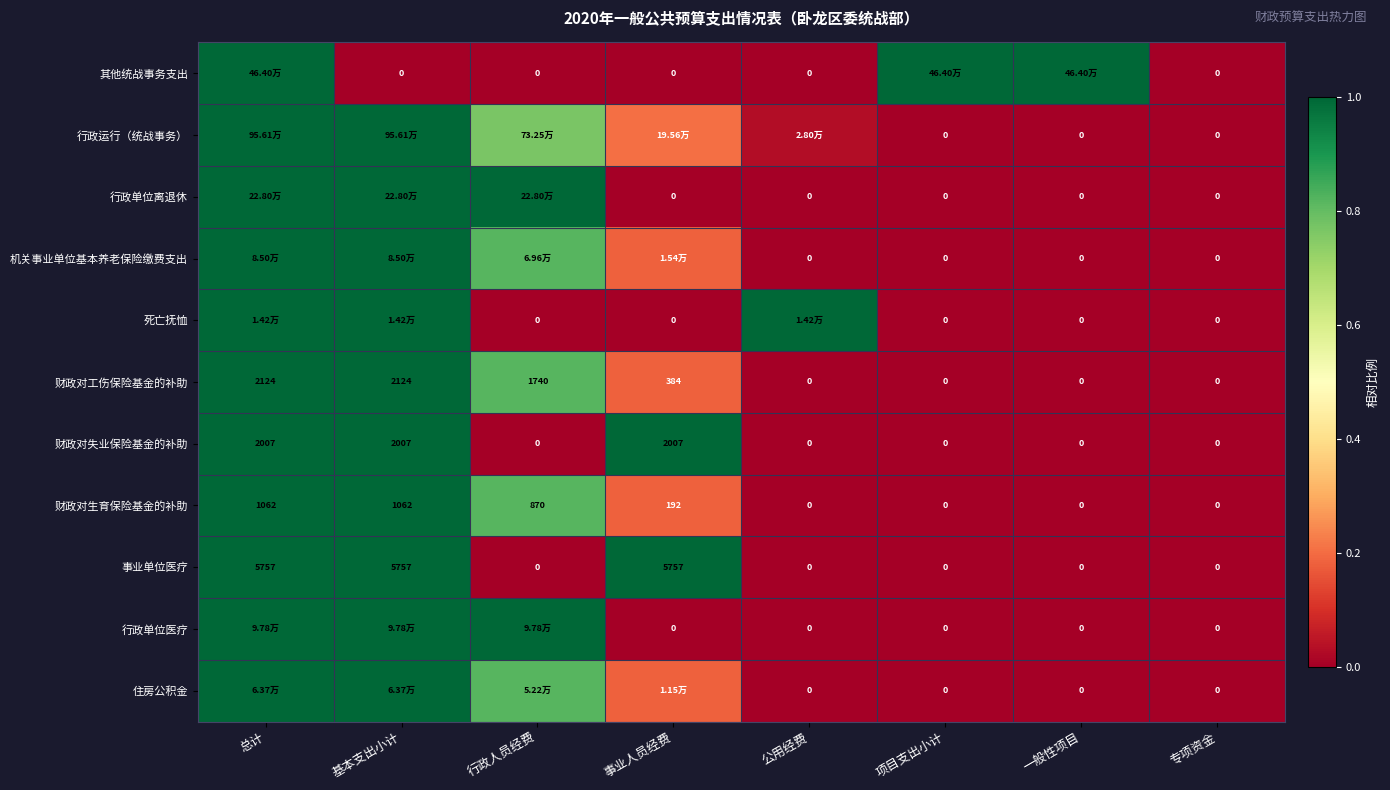

Which label corresponds to the smallest value in the chart?

基本支出小计